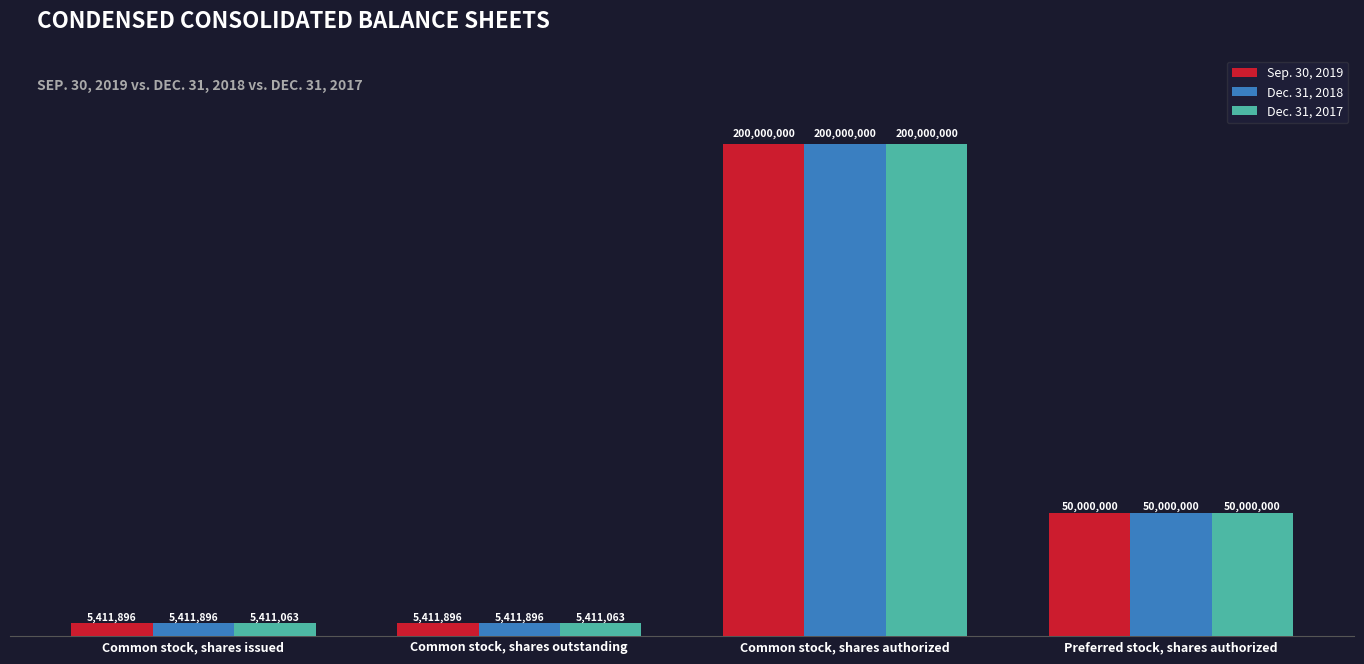

What position from the left is Common stock, shares outstanding?

2